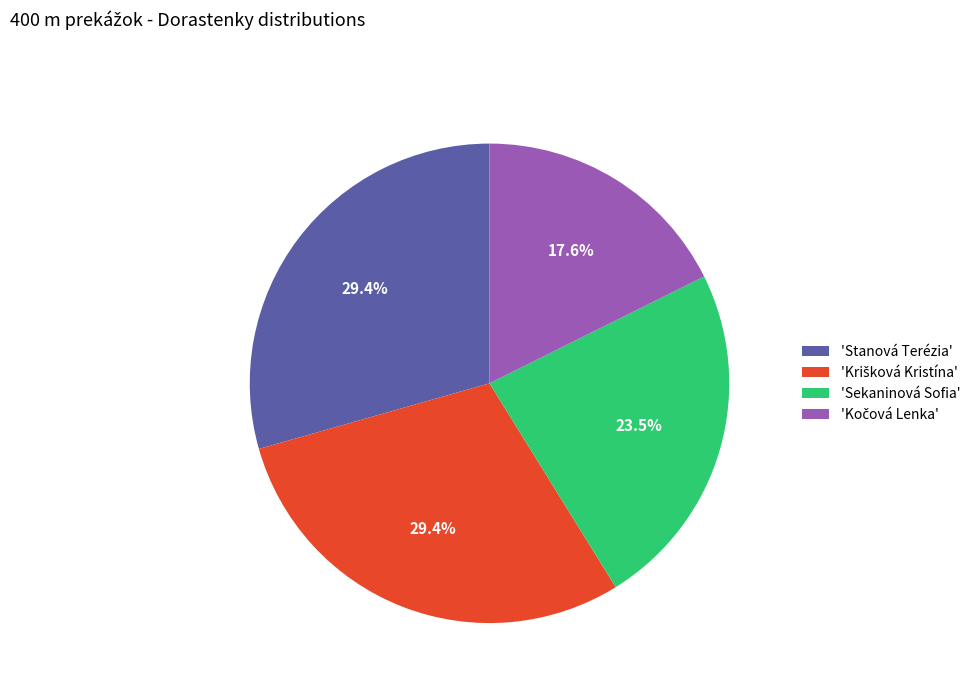

Do 'Sekaninová Sofia' and 'Stanová Terézia' together represent more than half of the pie?

Yes